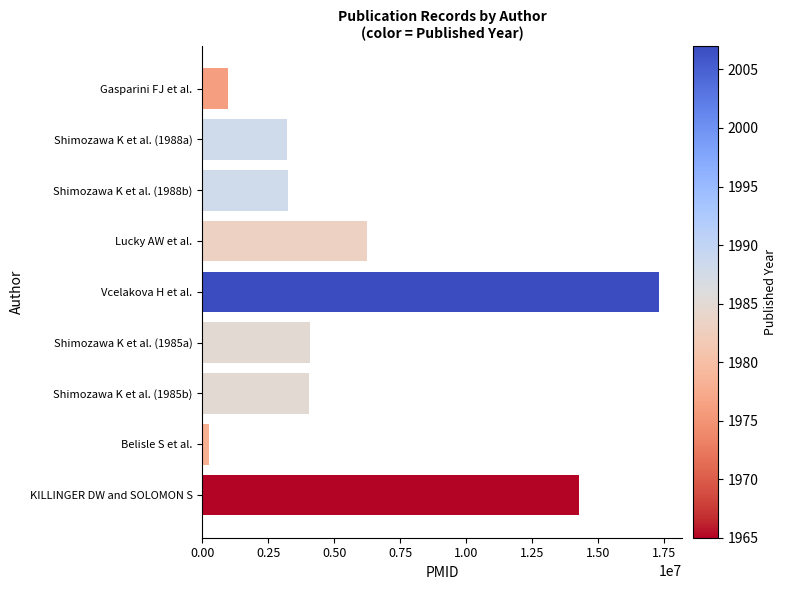

Where is the data nearest to the value 8780801?

Lucky AW et al.